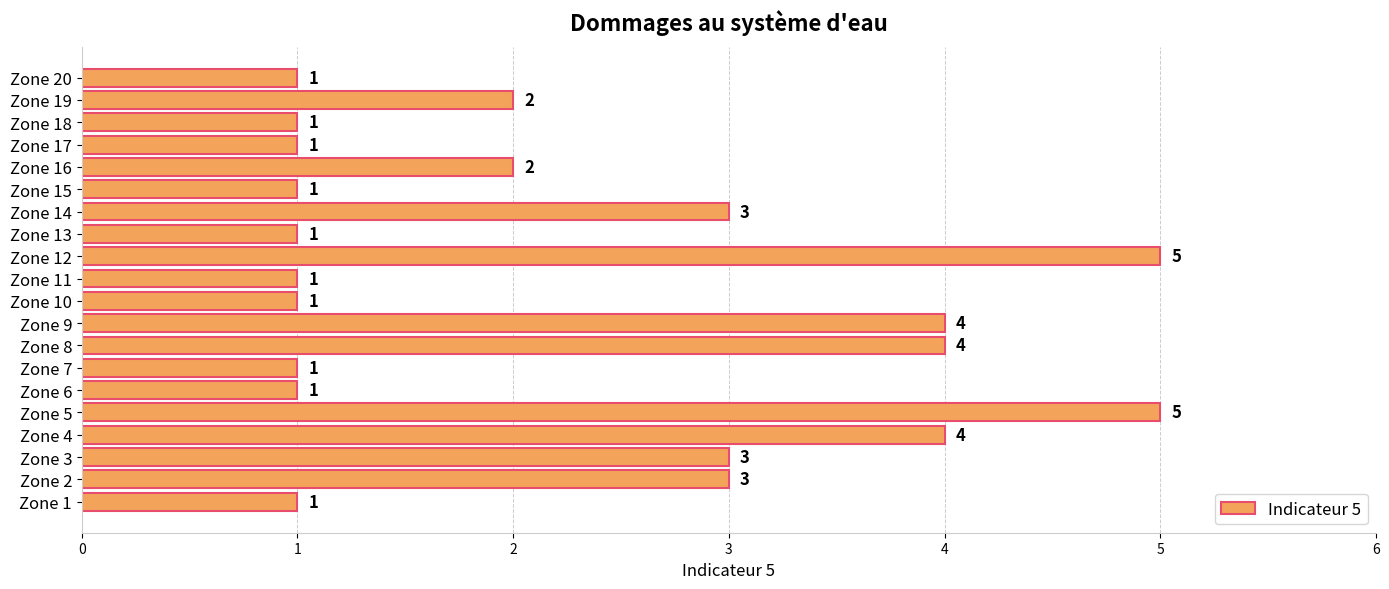

The value at Zone 14 is 1. True or false?

False